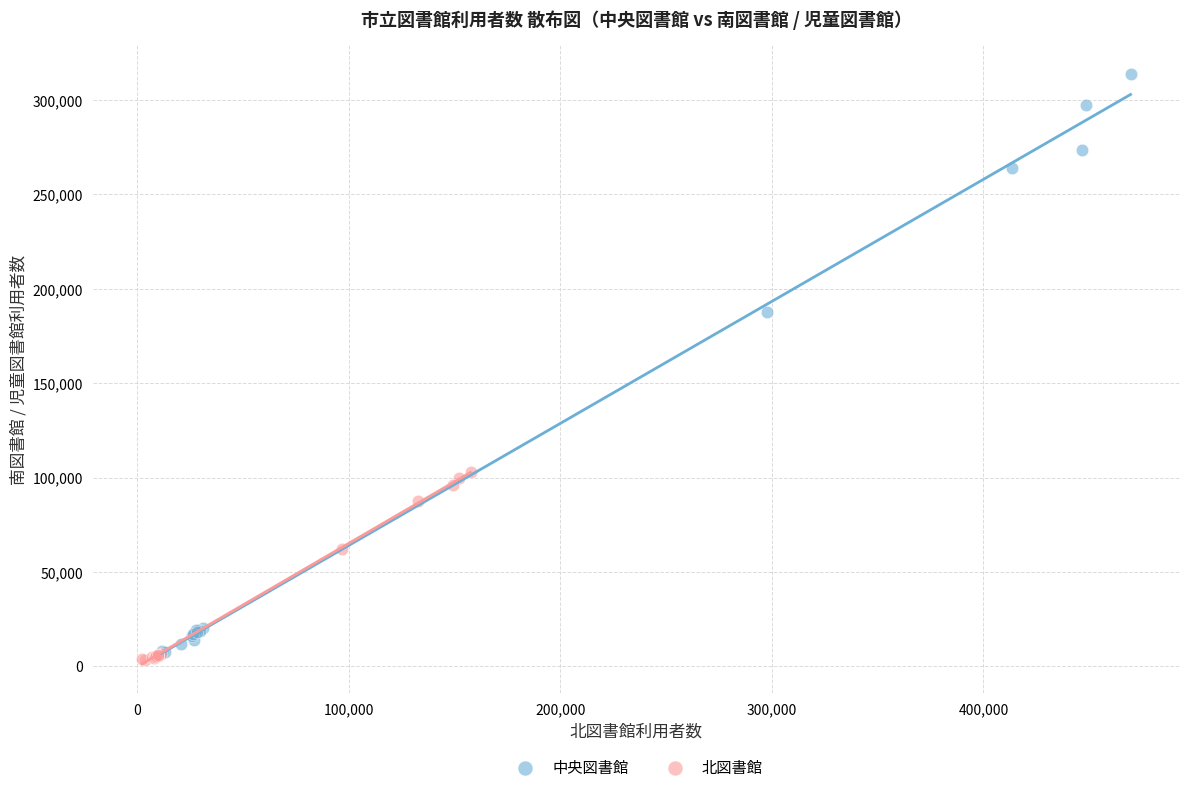

Which series reaches the maximum Y coordinate?

中央図書館